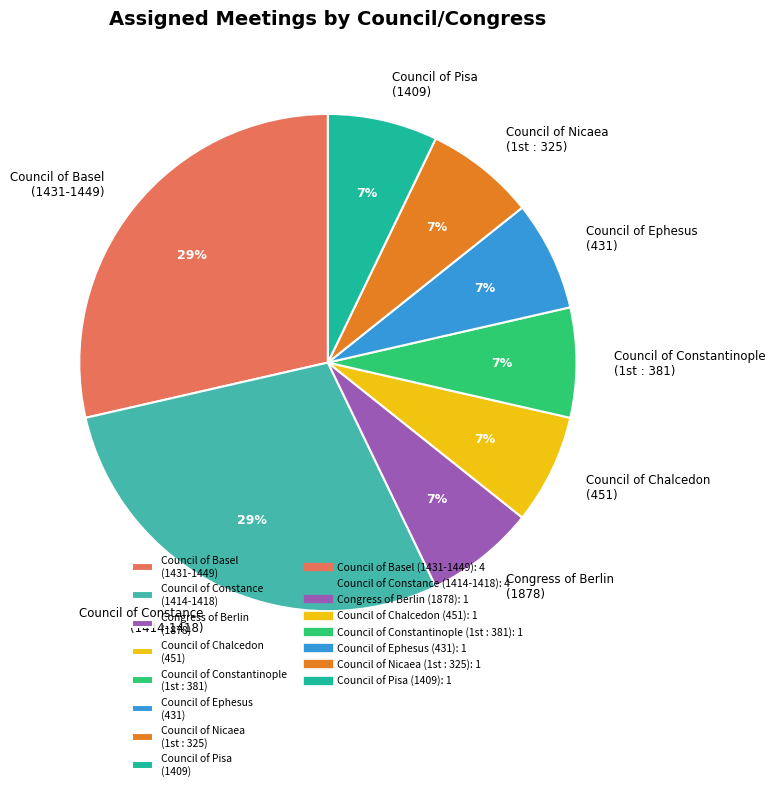

To the nearest percent, what is the combined percentage of Council of Chalcedon (451) and Council of Ephesus (431)?

14%